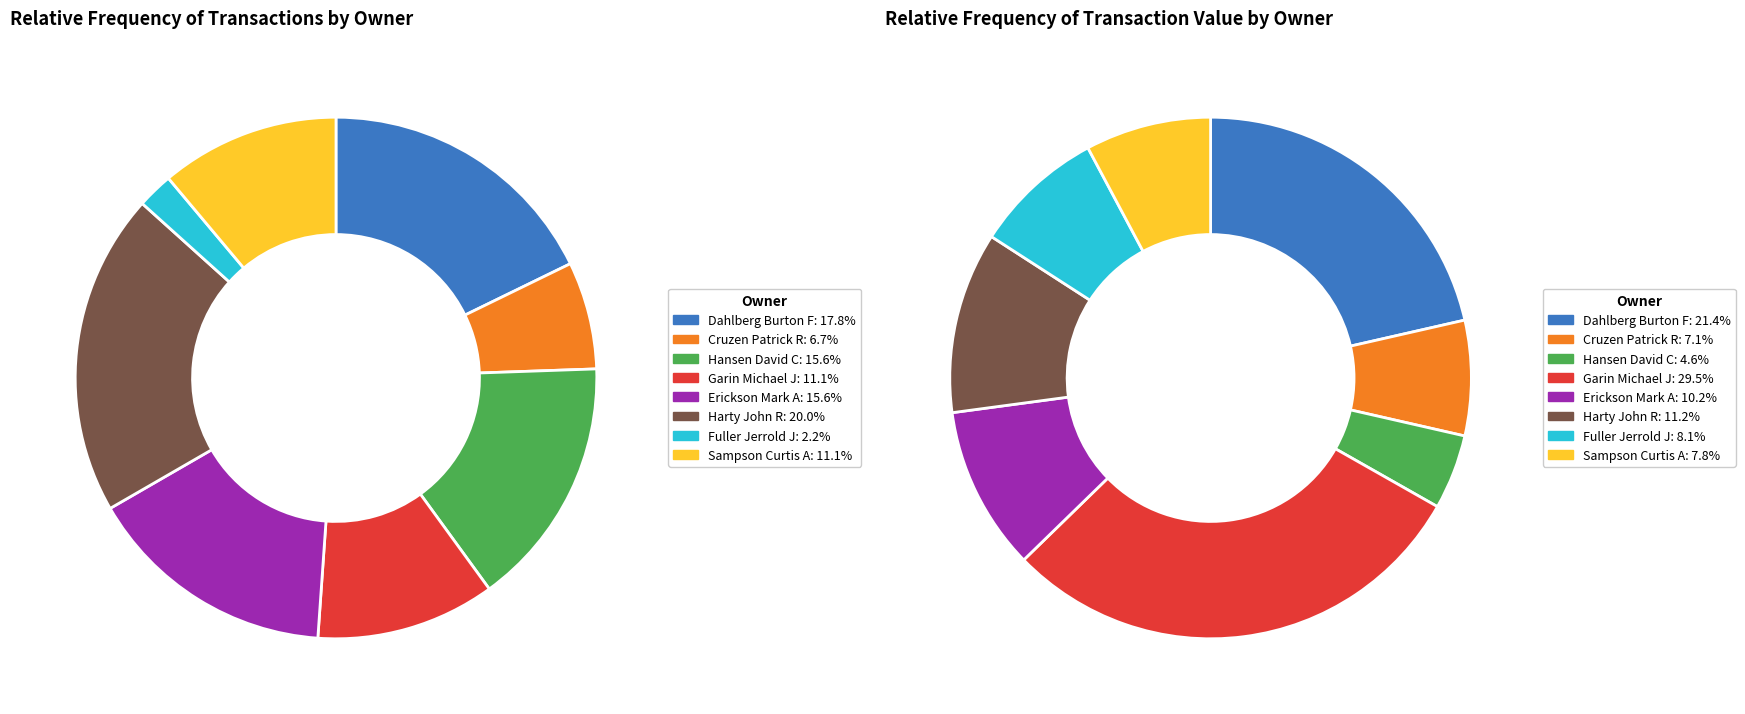

Does Harty John R represent more than half of the total?

No